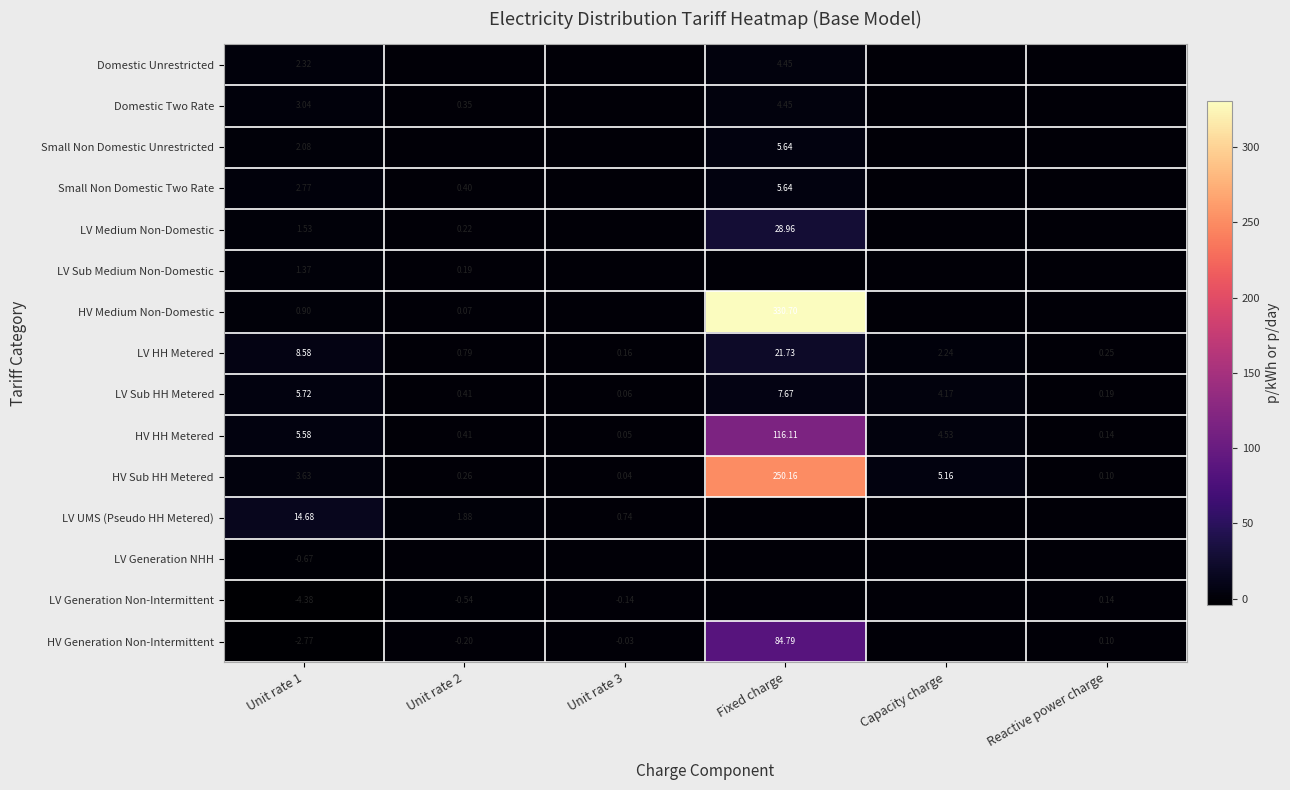

The LV HH Metered series shows 0.2 at Unit rate 2. True or false?

False